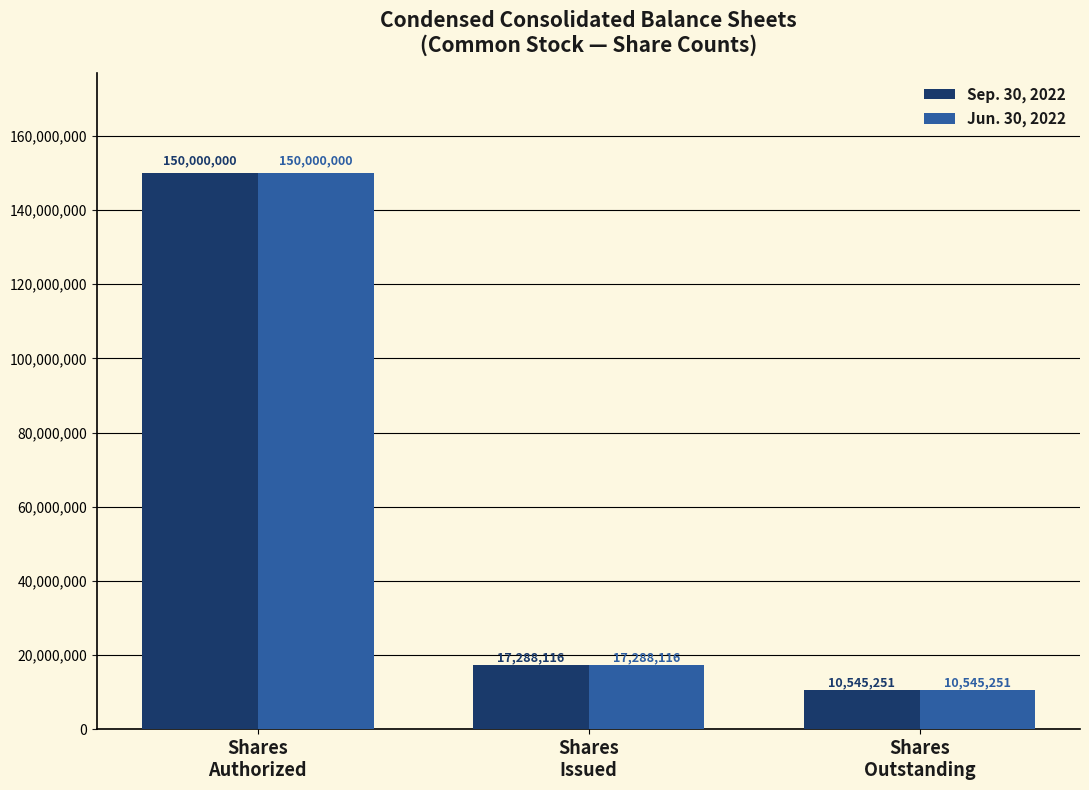

Reading left to right, what are all the values shown in this chart?

Sep. 30, 2022: Shares
Authorized=150000000	Shares
Issued=17288116	Shares
Outstanding=10545251
Jun. 30, 2022: Shares
Authorized=150000000	Shares
Issued=17288116	Shares
Outstanding=10545251